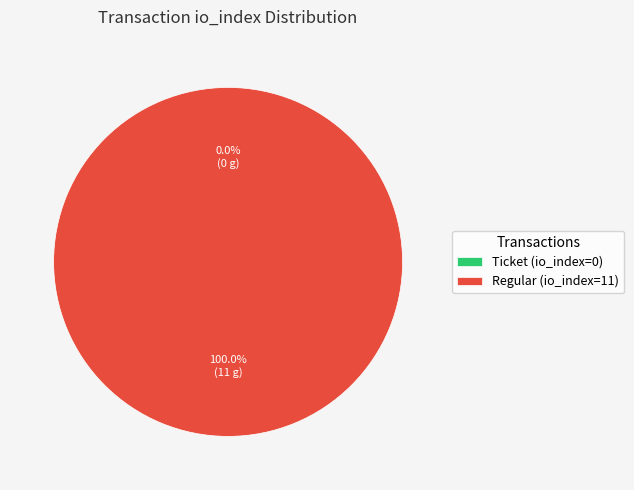

Which slice is the largest?

tx_type_Regular (io_index=11)